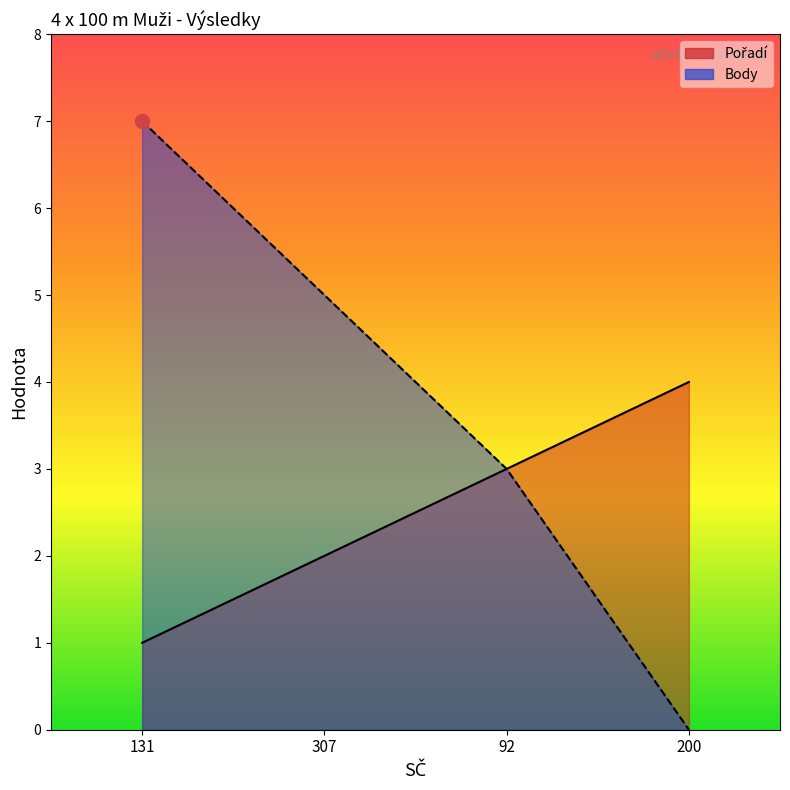

What is the difference between the maximum and minimum values in the Body series?

7